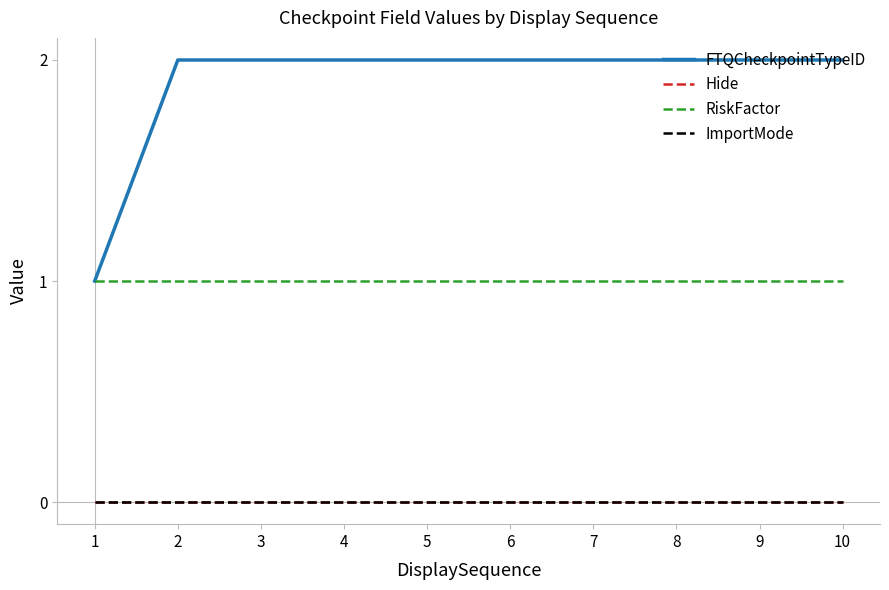

Reading left to right, list all the values displayed in this chart.

FTQCheckpointTypeID: 1	2	2	2	2	2	2	2	2	2
Hide: 0	0	0	0	0	0	0	0	0	0
RiskFactor: 1	1	1	1	1	1	1	1	1	1
ImportMode: 0	0	0	0	0	0	0	0	0	0